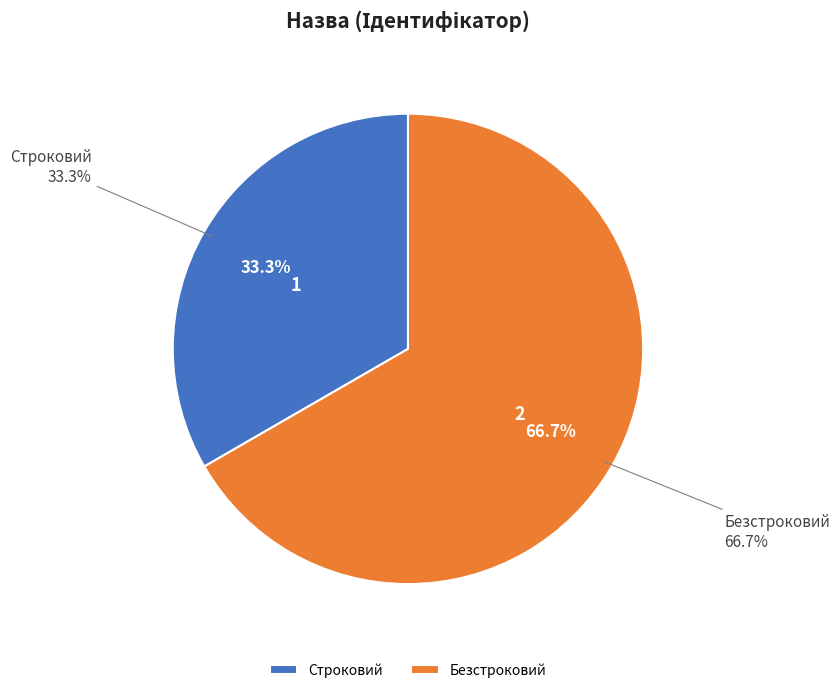

Is it true that Безстроковий is 56% of the pie?

False